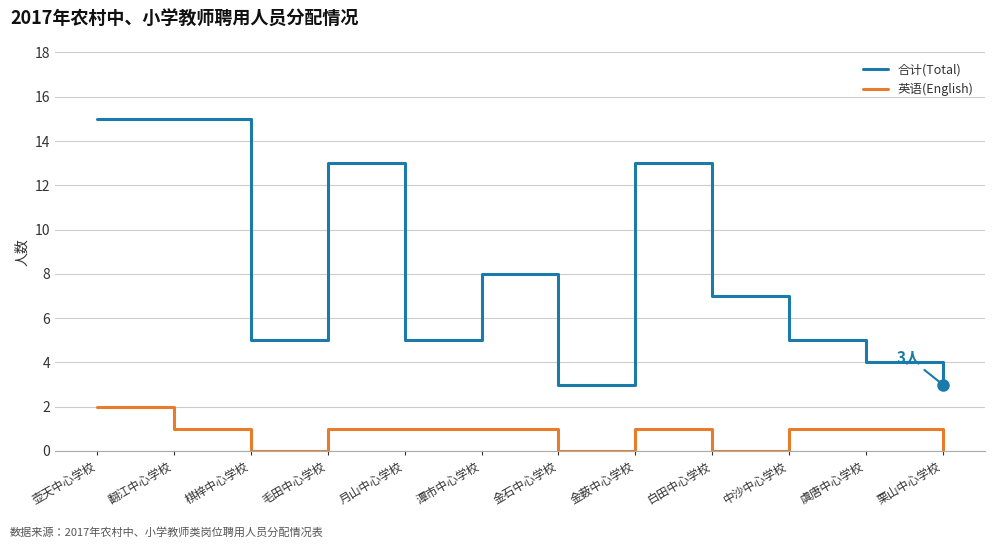

What is the total value across all series at 金石中心学校?

3